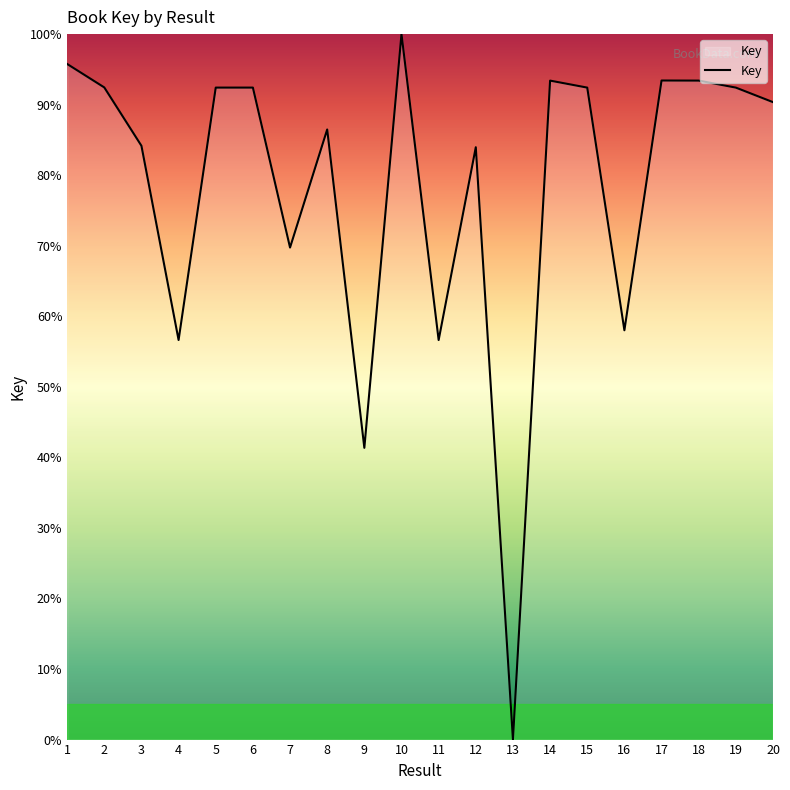

How many interior local peaks (higher than both neighbors) does the data have?

6